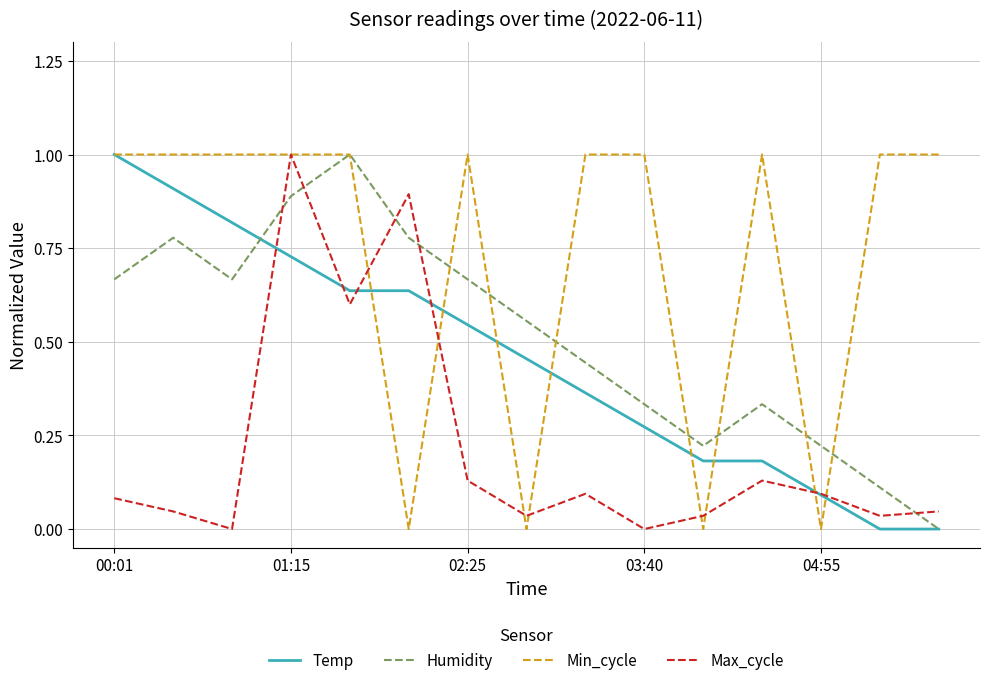

What is the greatest value displayed?

1.0